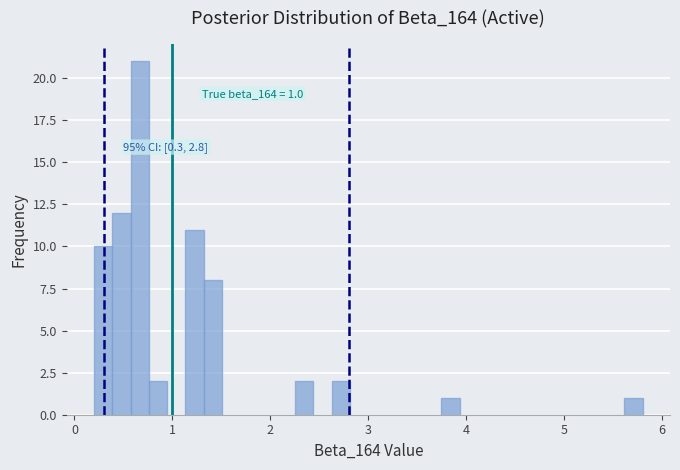

Around what value on the x-axis is the tallest bar? Give the approximate position of its centre, as read against the axis.

0.7